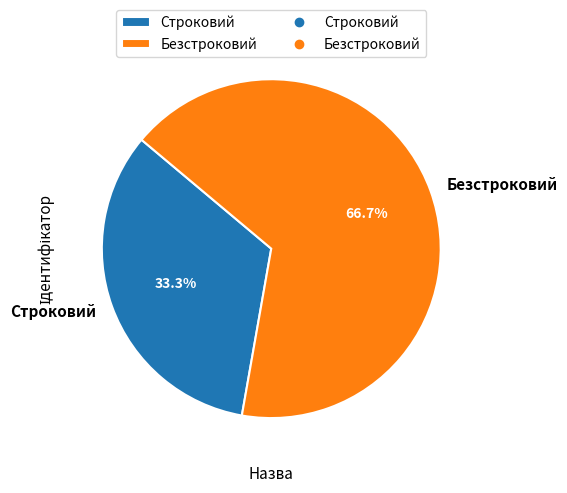

What percentage is NOT represented by Строковий?

66.7%